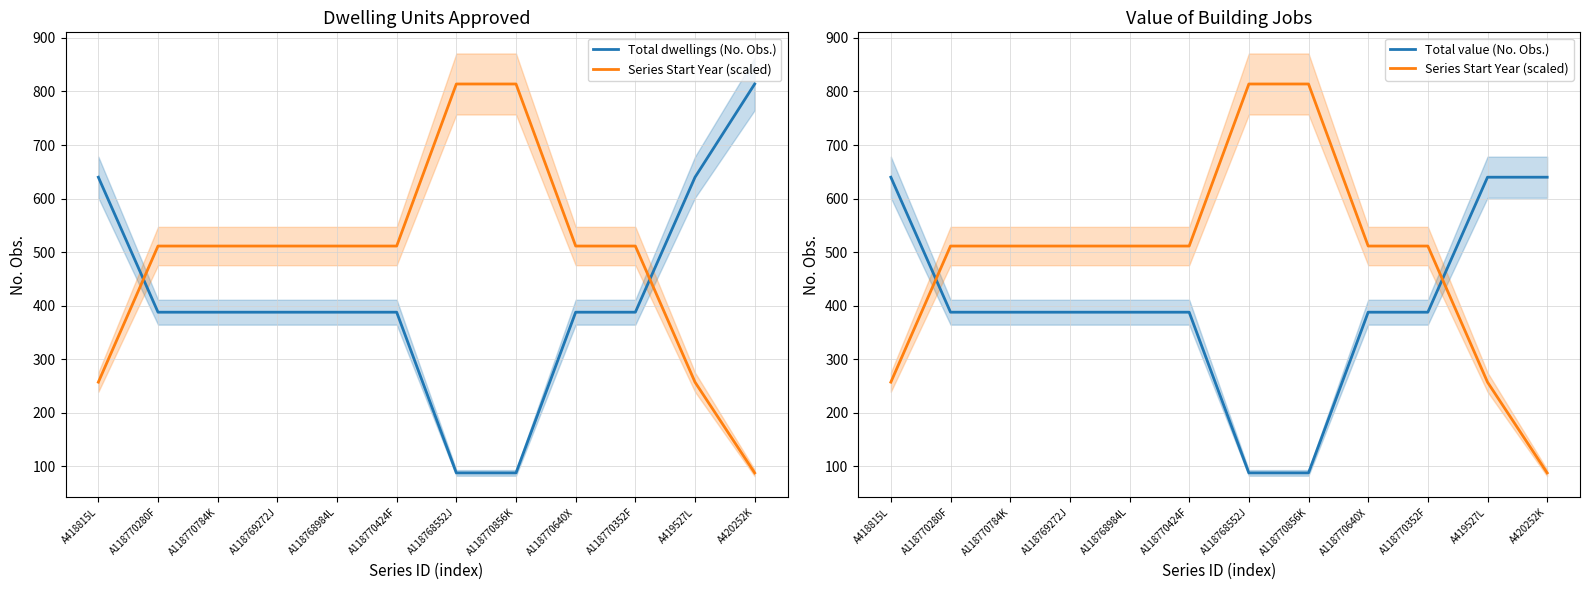

Reading right to left, list all the values displayed in this chart.

Total dwellings (No. Obs.): 814.0	640.0	388.0	388.0	88.0	88.0	388.0	388.0	388.0	388.0	388.0	640.0
Series Start Year (scaled): 88.0	257.4	511.5	511.5	814.0	814.0	511.5	511.5	511.5	511.5	511.5	257.4
Total value (No. Obs.): 640.0	640.0	388.0	388.0	88.0	88.0	388.0	388.0	388.0	388.0	388.0	640.0